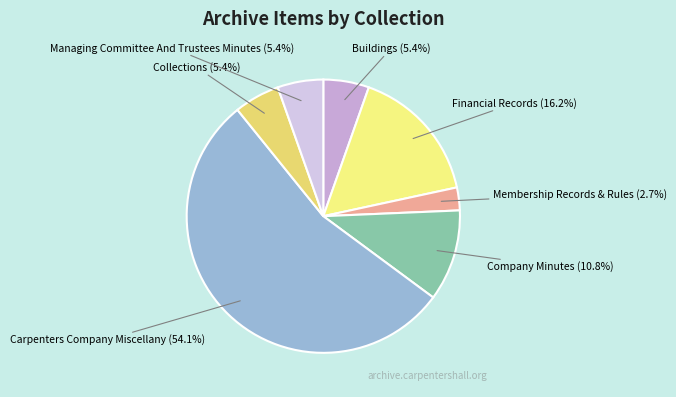

Do Buildings and Membership Records & Rules together represent more than half of the pie?

No